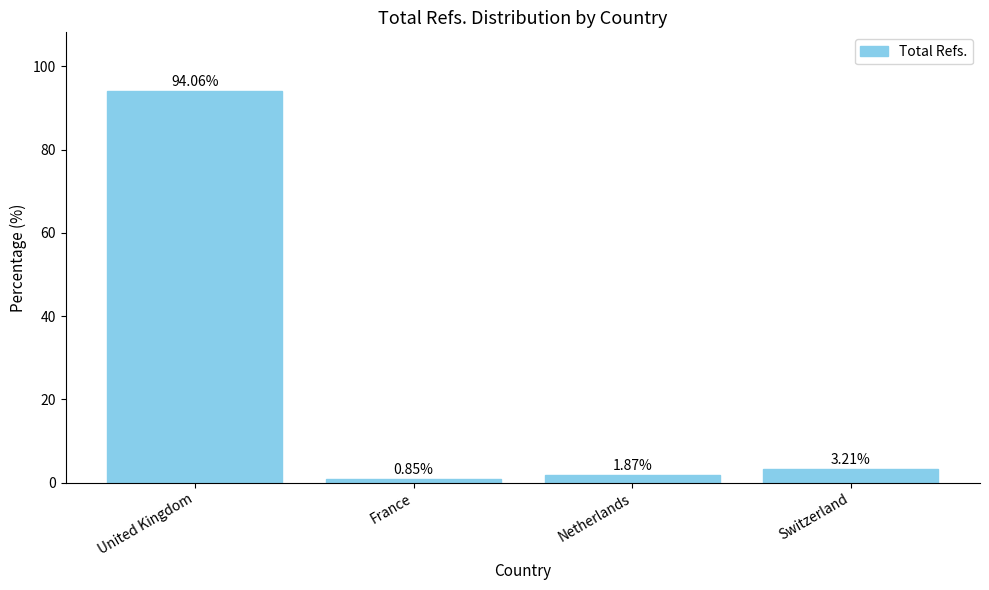

What is the sum of the values at Switzerland and France?

4.1